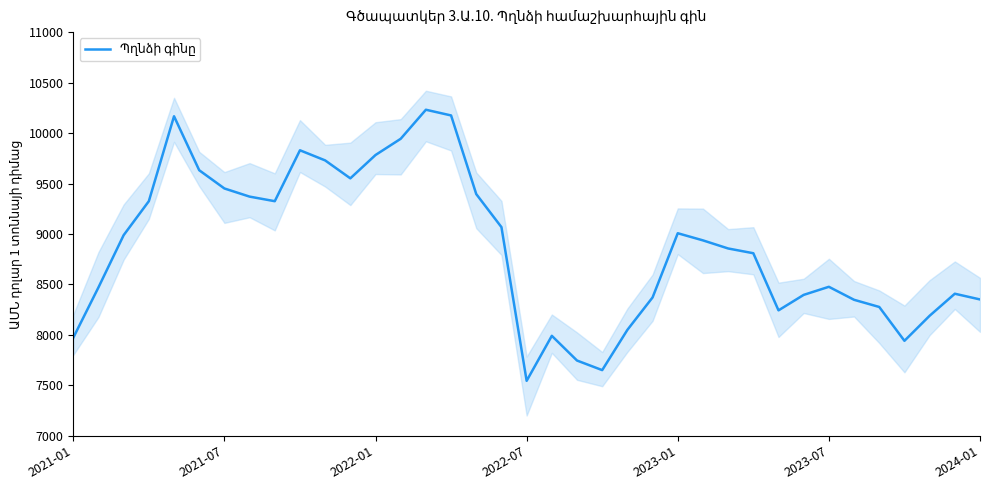

What is the average value?

8864.8